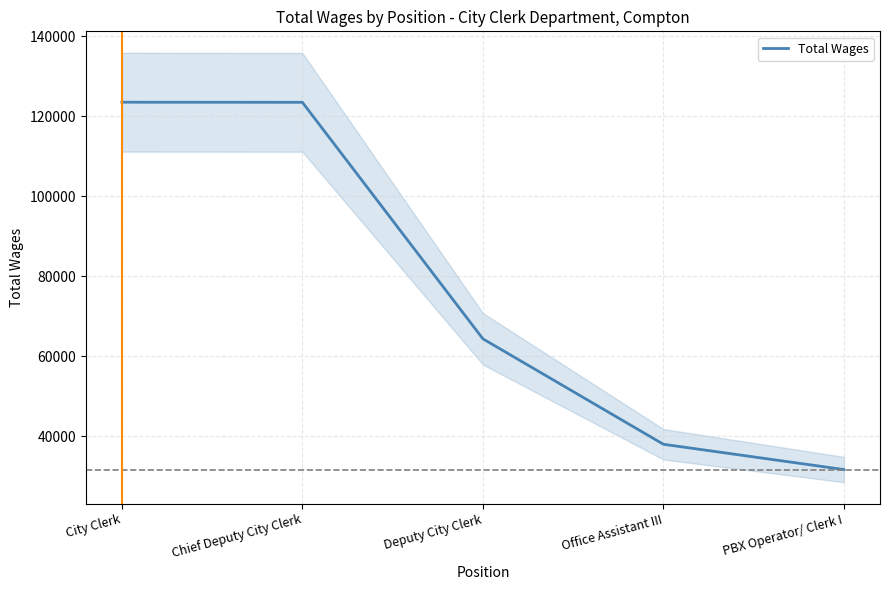

What is the smallest value displayed?

31714